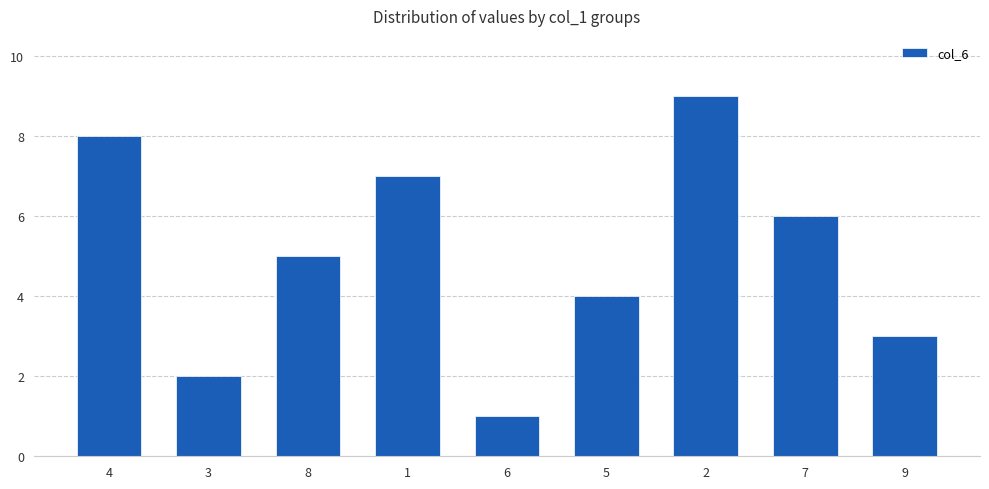

Rank the categories by value from highest to lowest.

2, 4, 1, 7, 8, 5, 9, 3, 6